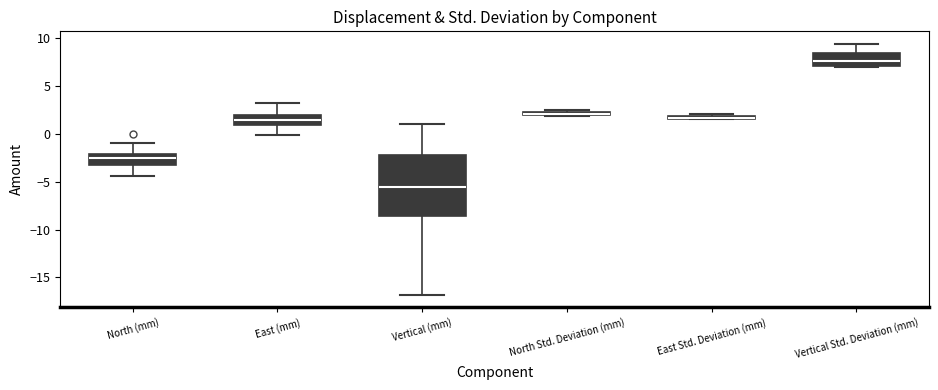

Comparing the boxes themselves (not the whiskers), which one is the tallest?

Vertical (mm)